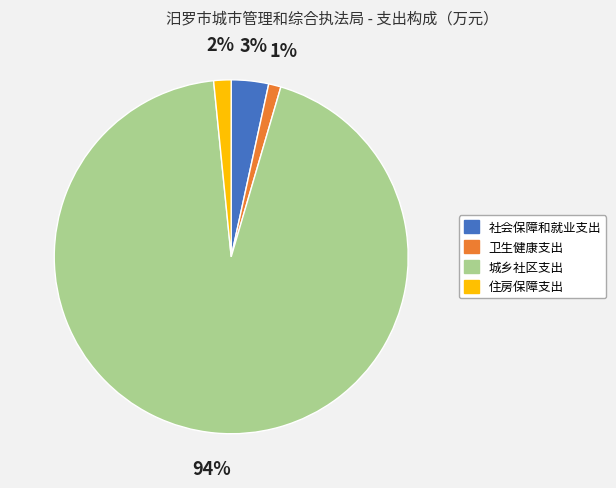

What percentage is the 社会保障和就业支出 slice, to the nearest percent?

3%